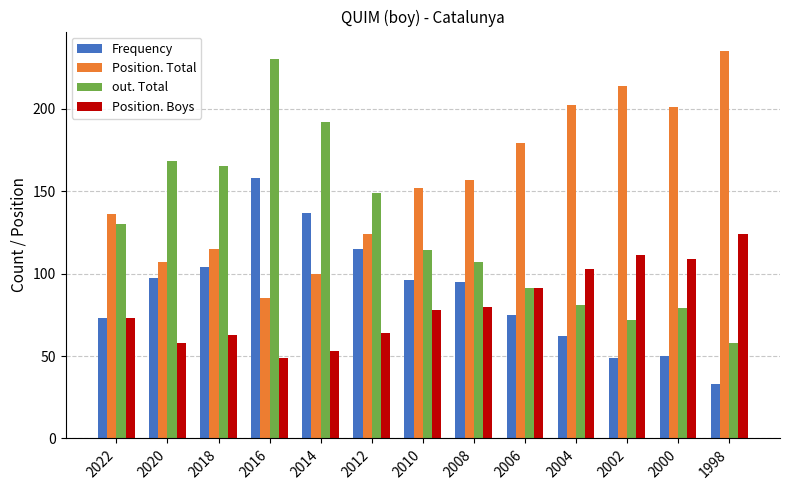

At which label does out. Total first exceed 114?

2022